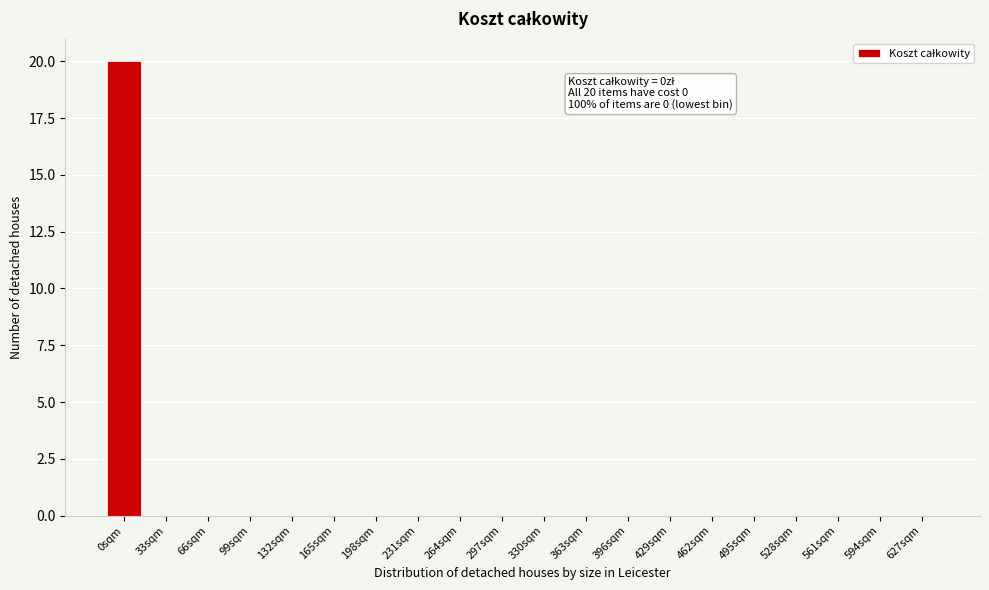

Reading right to left, what are all the values shown in this chart?

627sqm=0	594sqm=0	561sqm=0	528sqm=0	495sqm=0	462sqm=0	429sqm=0	396sqm=0	363sqm=0	330sqm=0	297sqm=0	264sqm=0	231sqm=0	198sqm=0	165sqm=0	132sqm=0	99sqm=0	66sqm=0	33sqm=0	0sqm=20